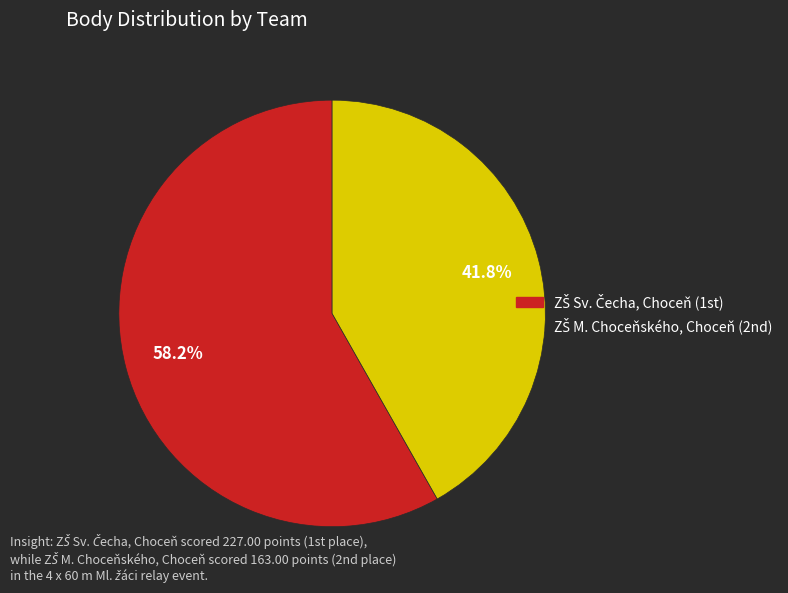

How many slices are in this pie chart?

2